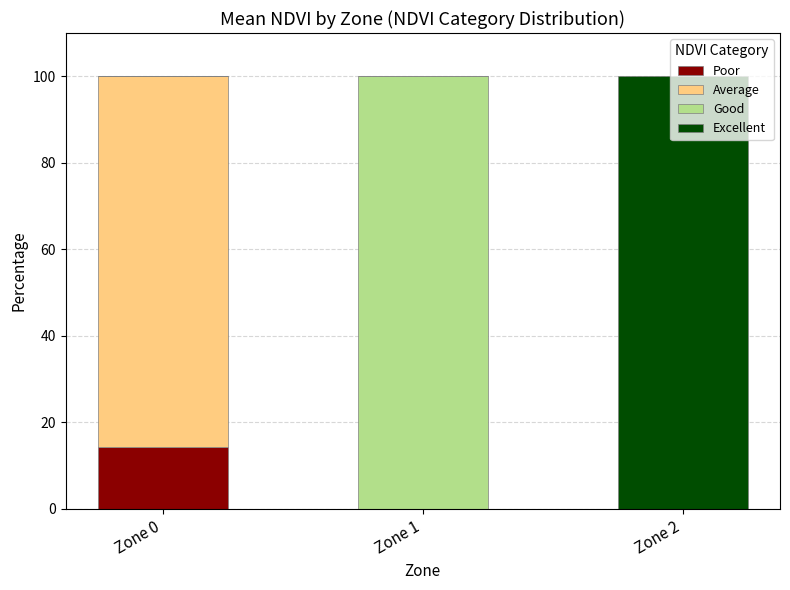

What is the total value across all series at Zone 0?

100.0